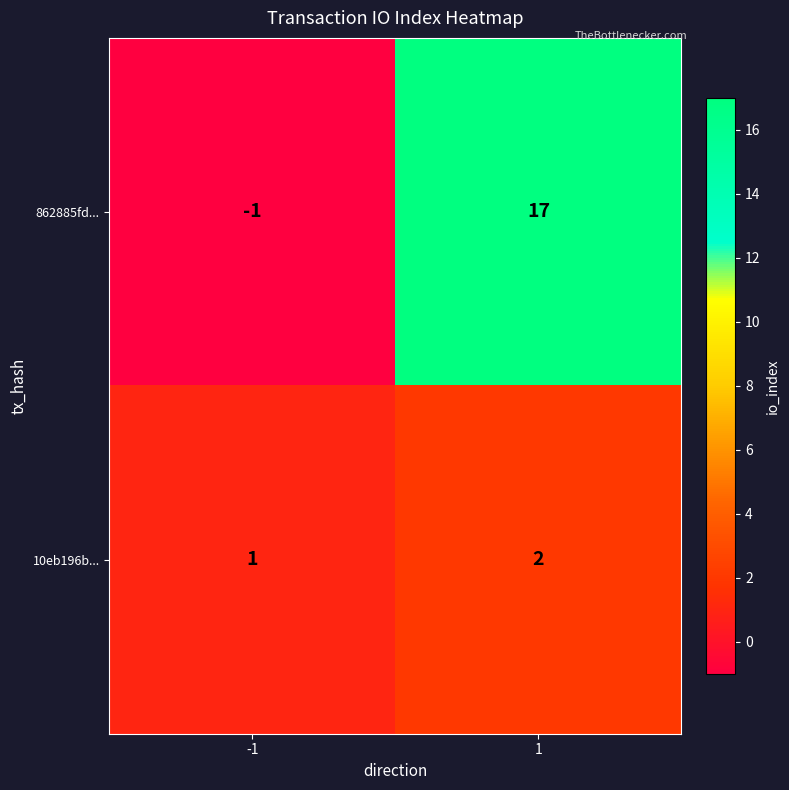

The 862885fd... series shows 0 at -1. True or false?

False